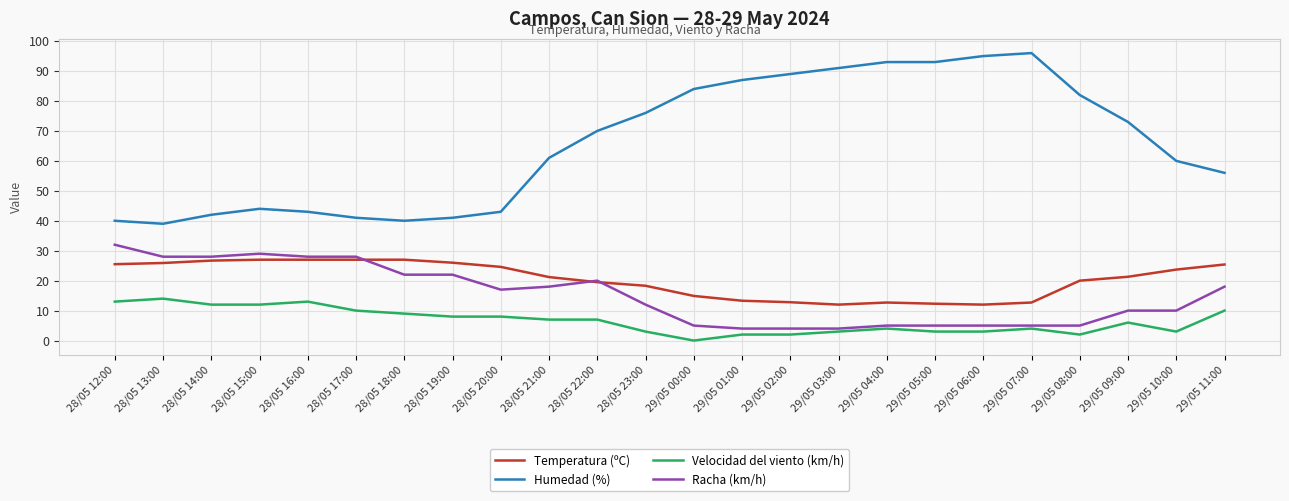

What position from the right is 28/05 23:00?

13